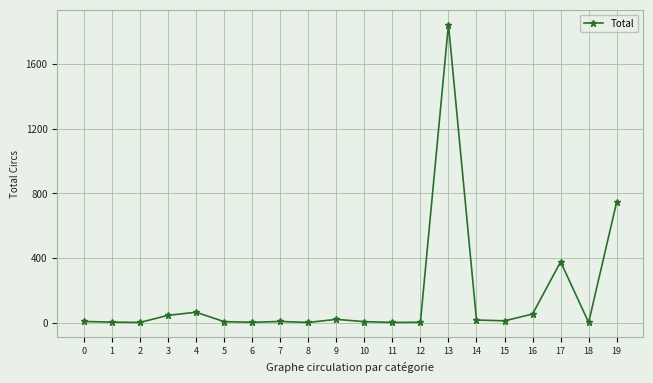

How many categories are shown in the chart?

20